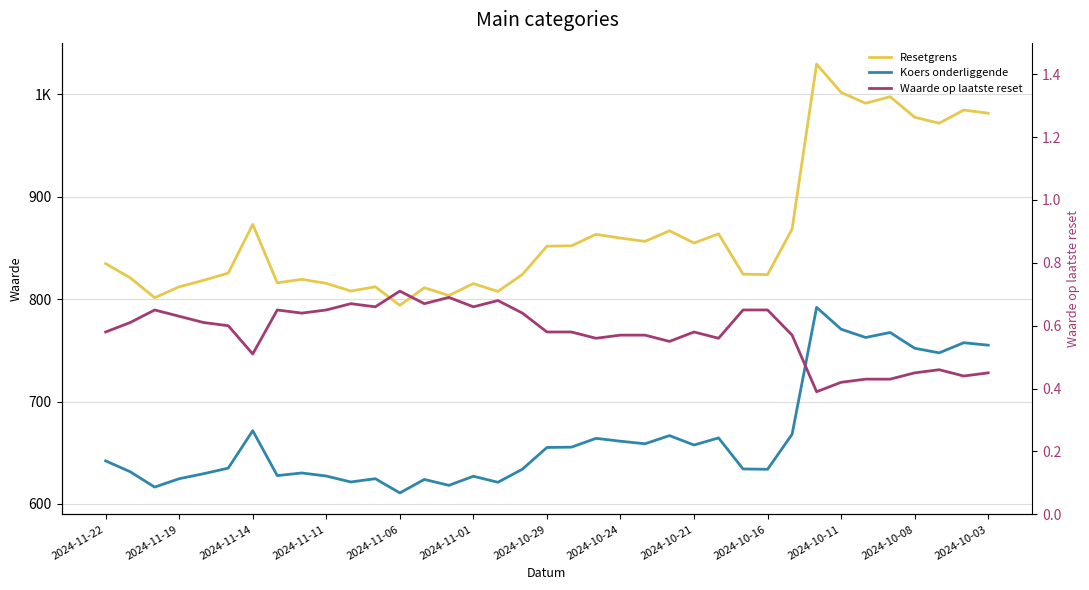

Between 2024-10-24 and 23, which series saw the biggest shift?

Resetgrens